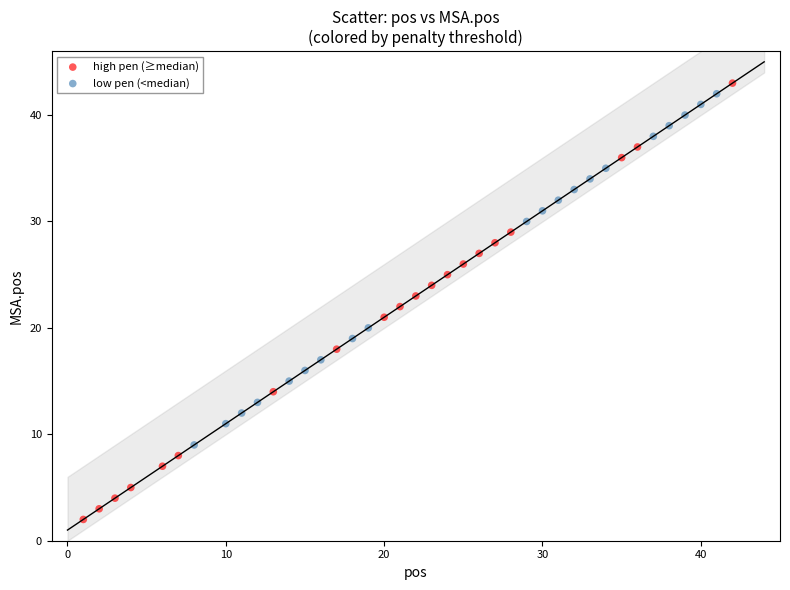

Which series has the widest spread of Y values?

high pen (≥median)